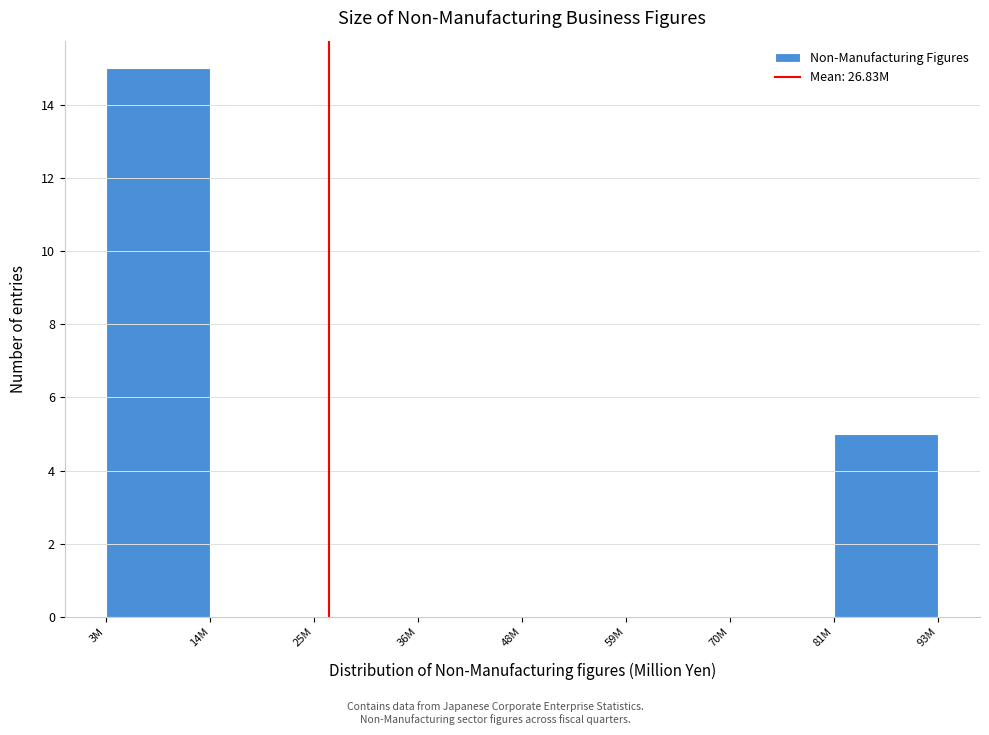

Reading left to right, transcribe all the data shown in this chart.

3M=15	14M=0	25M=0	36M=0	48M=0	59M=0	70M=0	81M=5